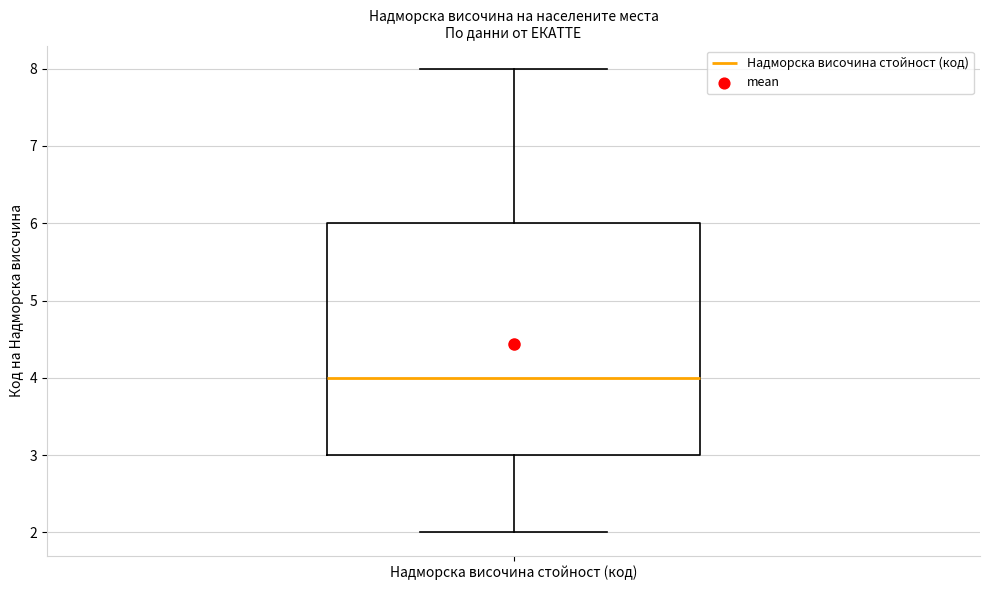

Where is the lower edge of the box for Надморска височина стойност (код) on the y-axis? The values are not printed on the chart, so give them approximately, as read against the axis.

3